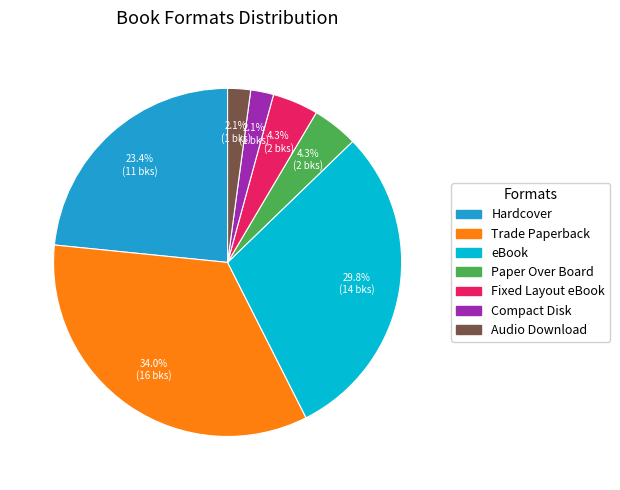

Is there any slice that represents more than half of the pie?

No